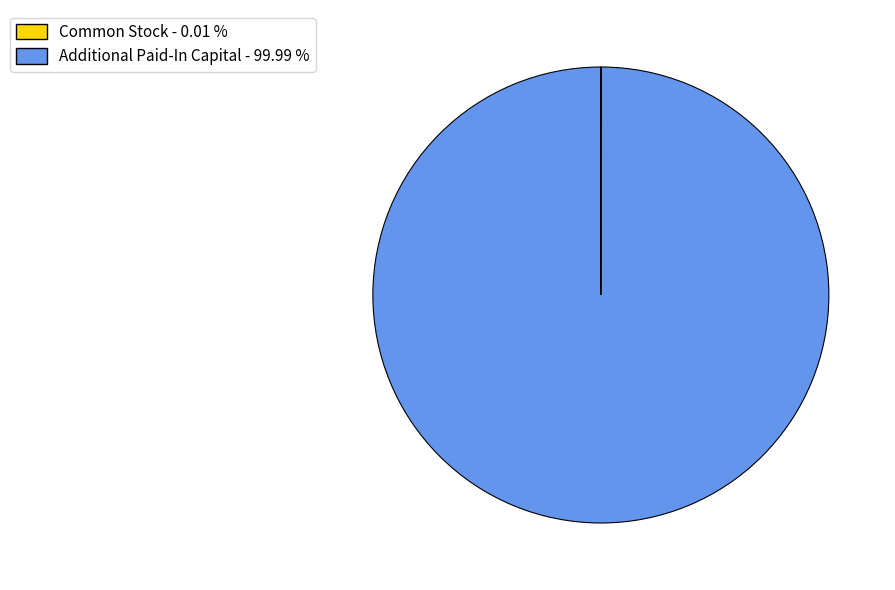

What is the largest slice in the pie chart?

Additional Paid-In Capital